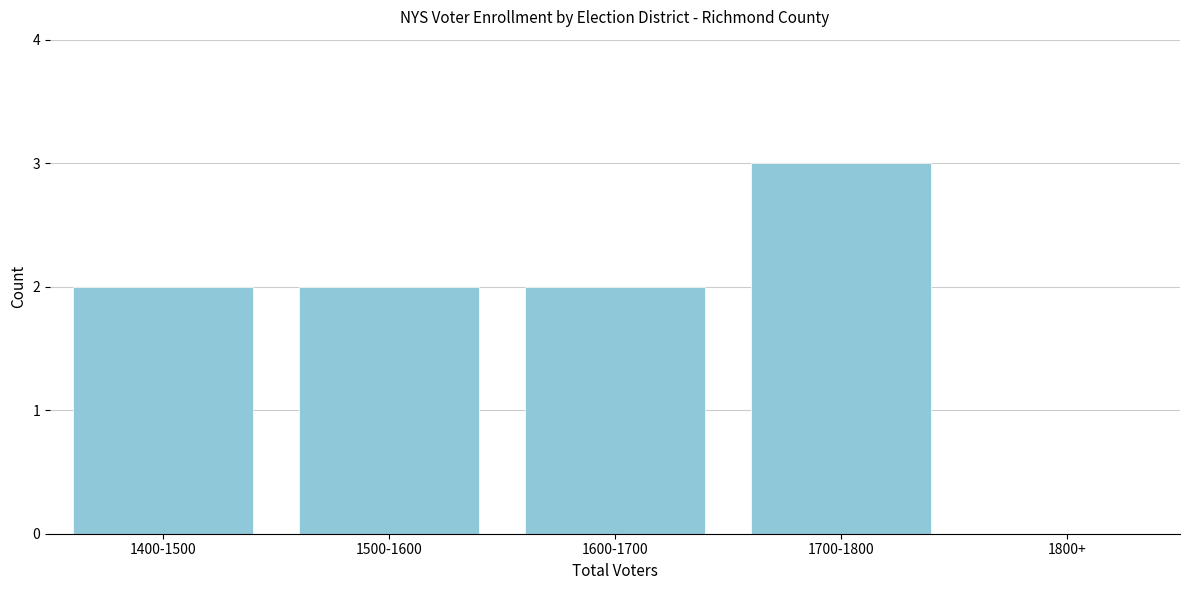

Reading right to left, transcribe all the data shown in this chart.

1800+=0	1700-1800=3	1600-1700=2	1500-1600=2	1400-1500=2